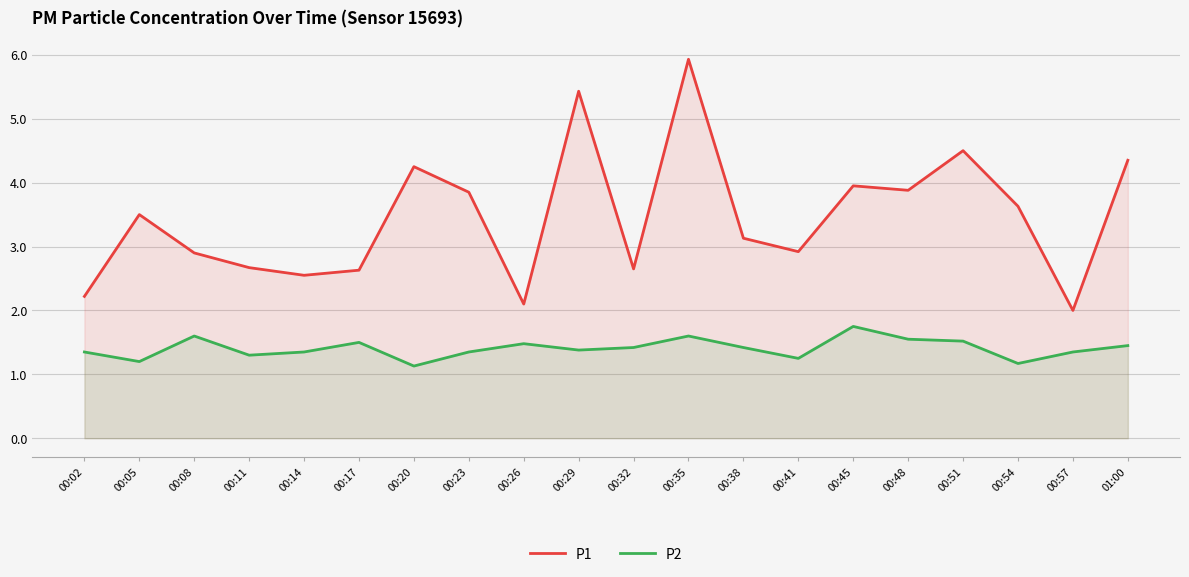

Where is P2 nearest to the value 1?

00:20